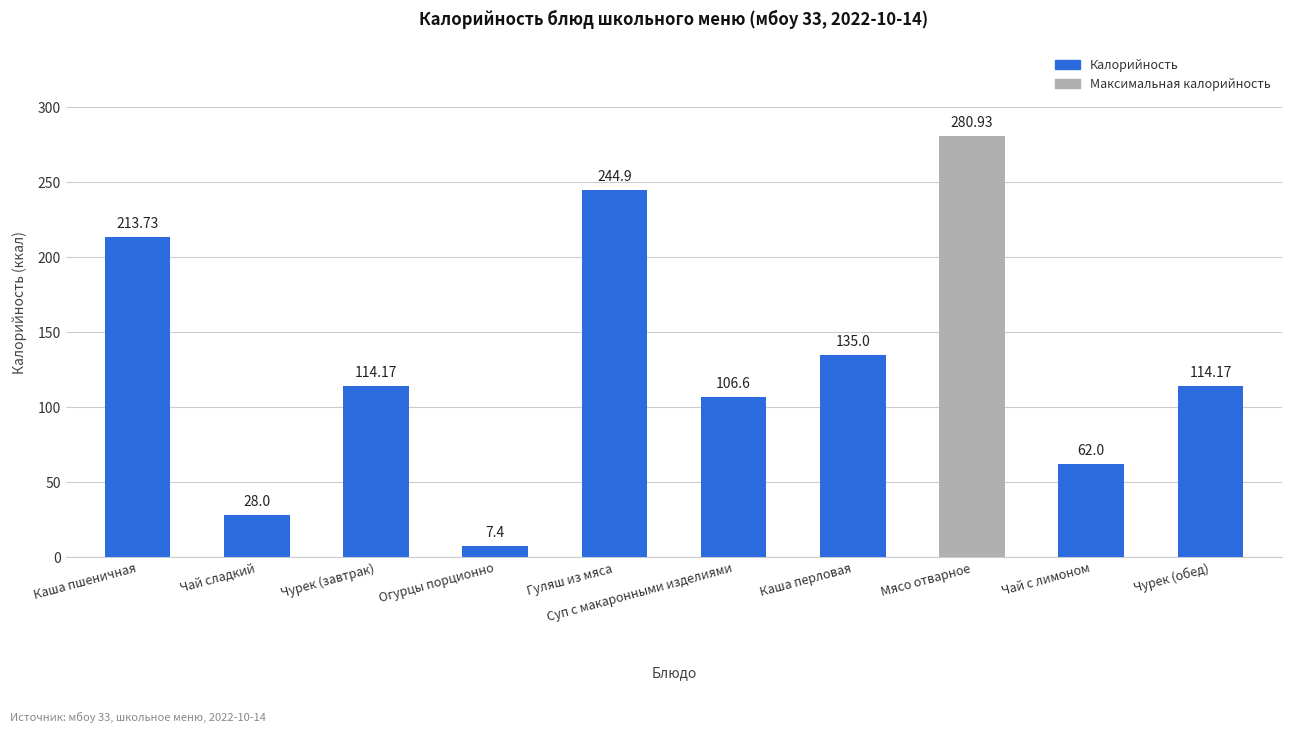

Reading left to right, extract all data points from this chart.

213.7	28.0	114.2	7.4	244.9	106.6	135.0	280.9	62.0	114.2